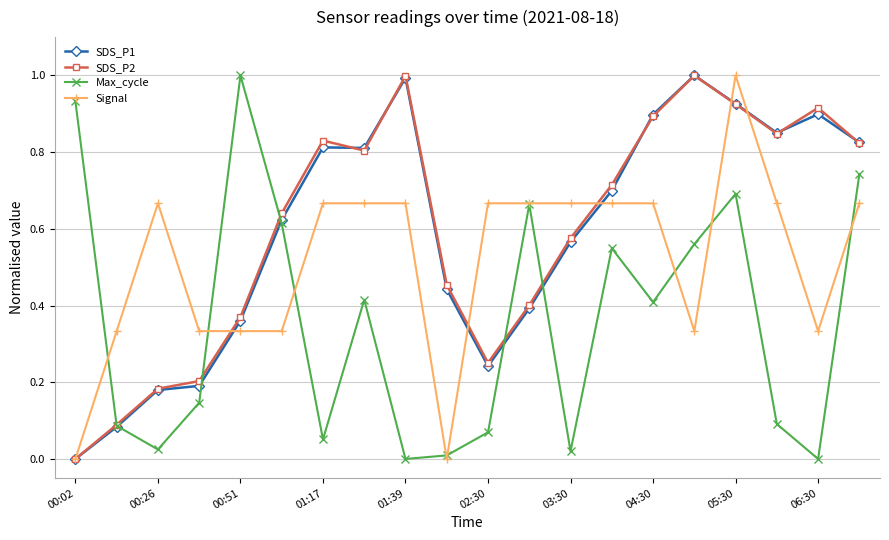

What is the highest value of the SDS_P1 series?

1.0